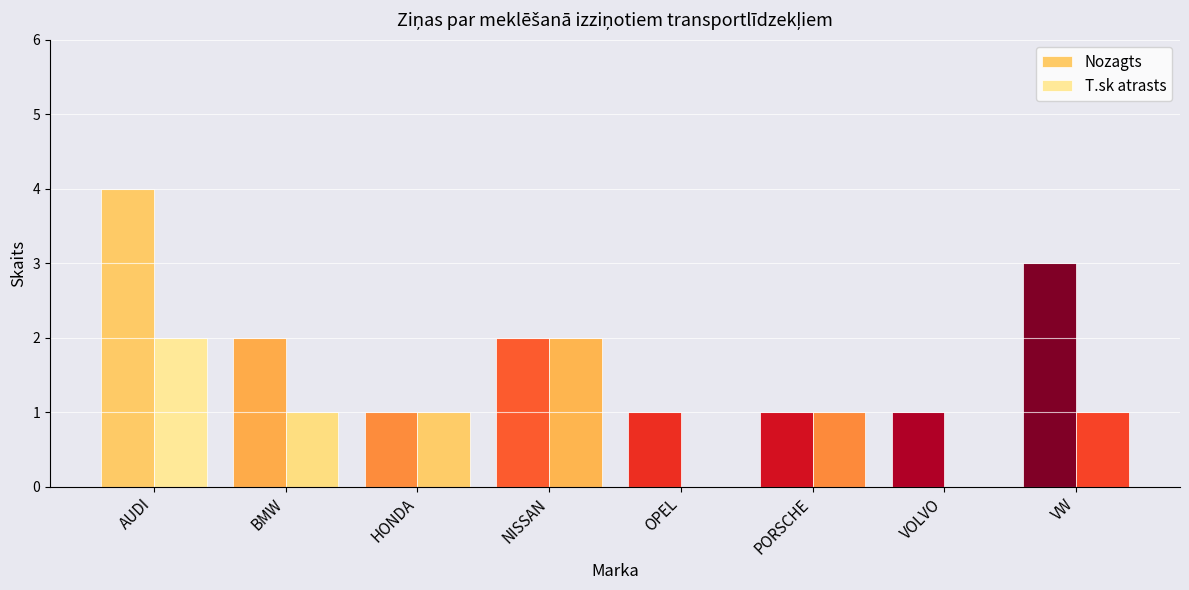

How many groups of bars are there?

8